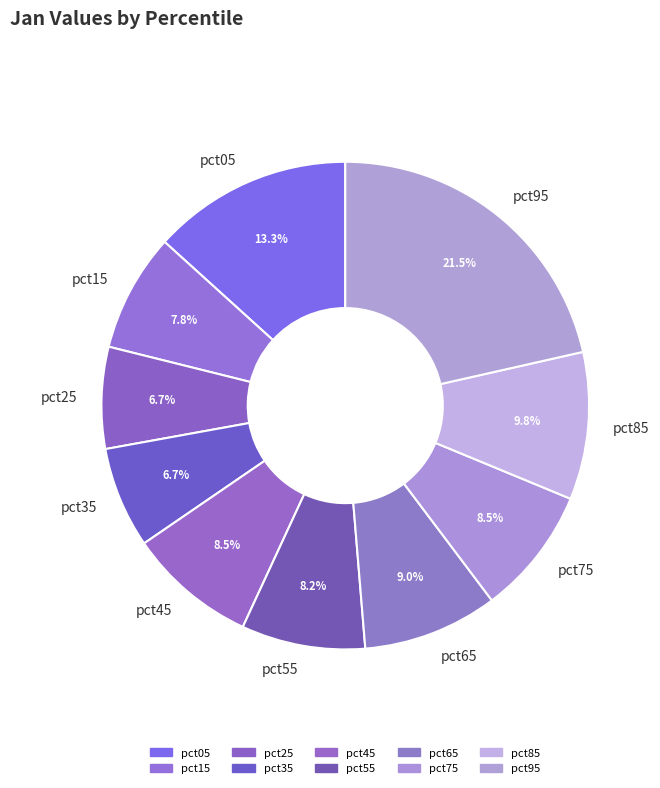

How many segments does this pie chart have?

10